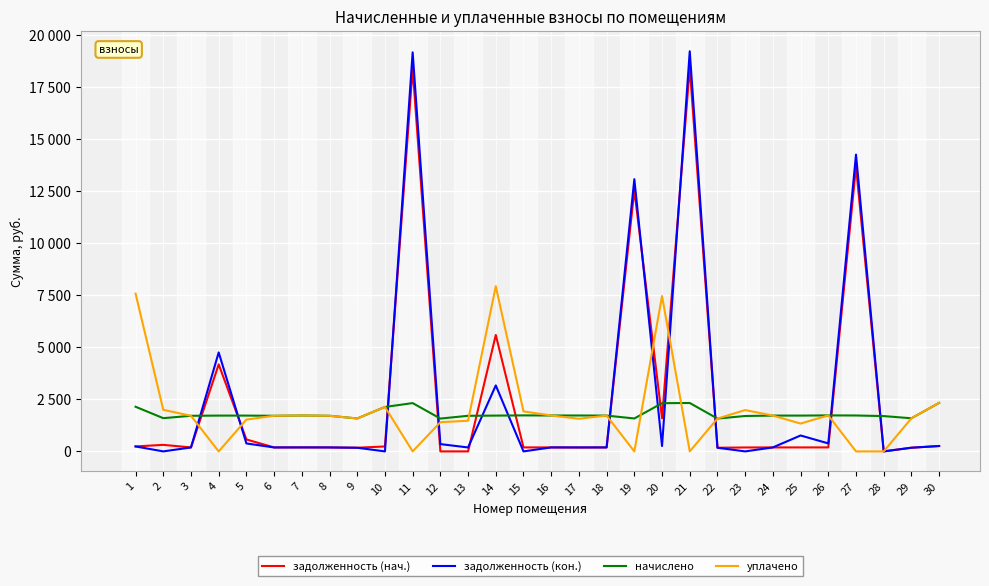

Does the chart have visible grid lines?

Yes